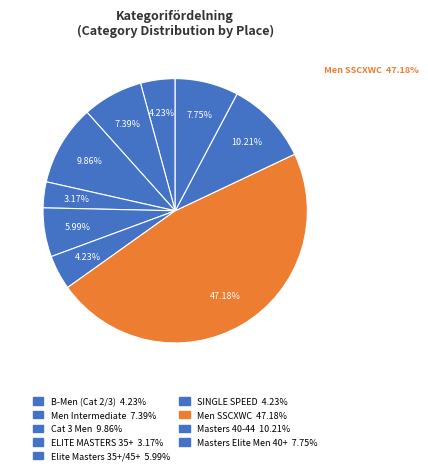

Count the number of slices in the pie.

9